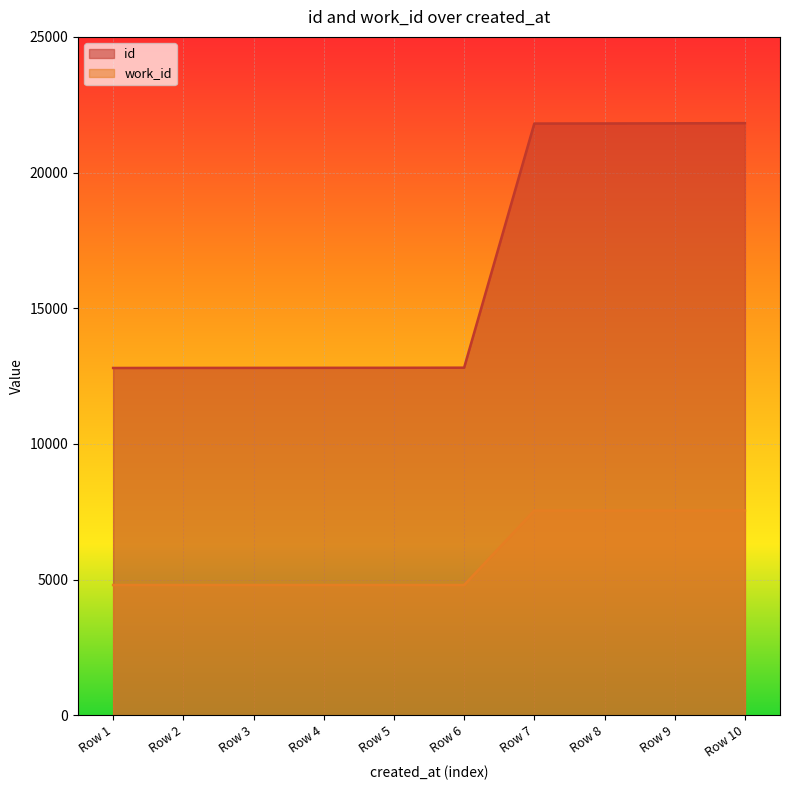

True or false: work_id and id cross at least once.

False